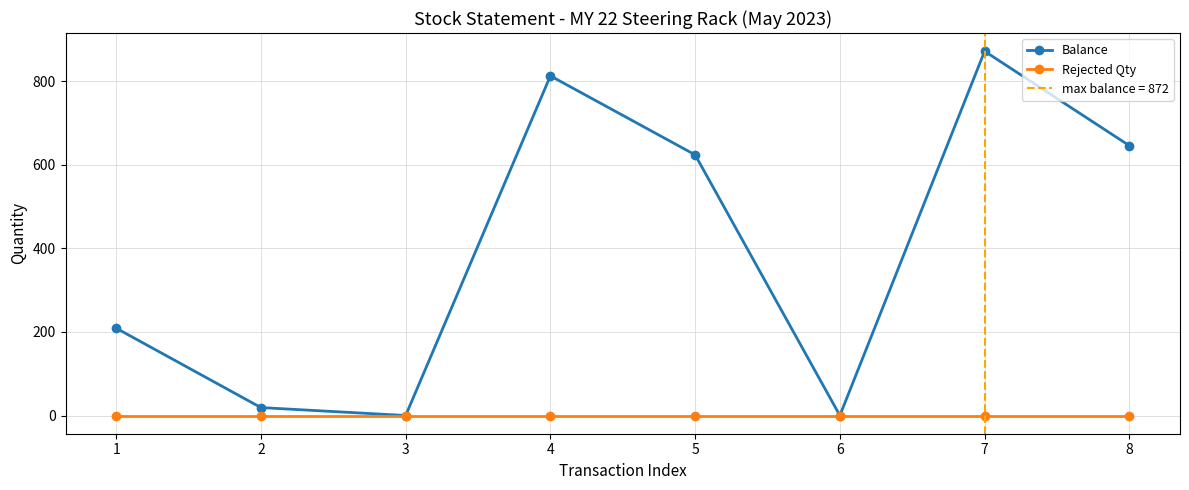

Between 6 and 7, which series saw the biggest shift?

Balance